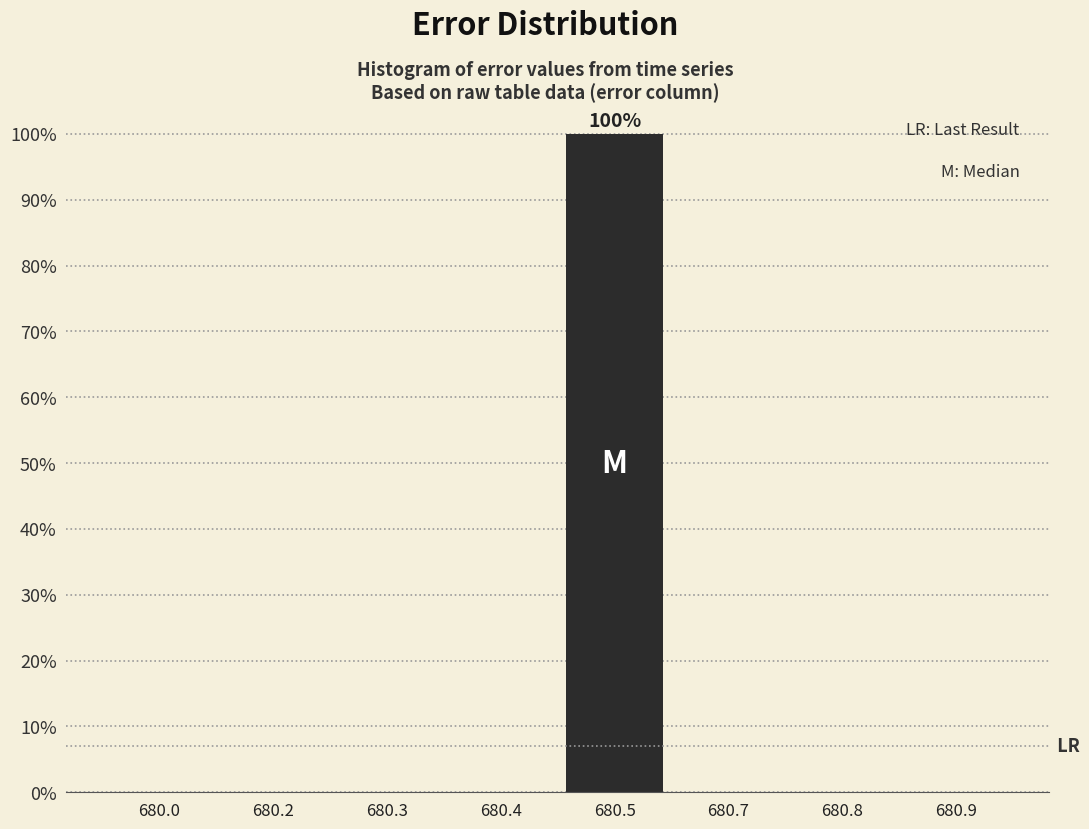

Are the bars horizontal?

No